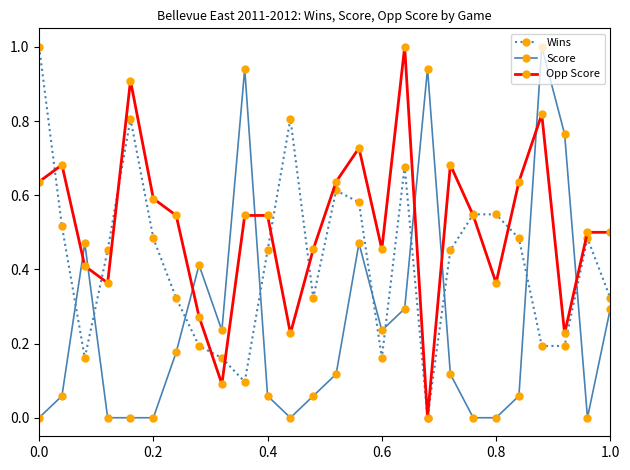

What is the highest value of the Wins series?

1.0